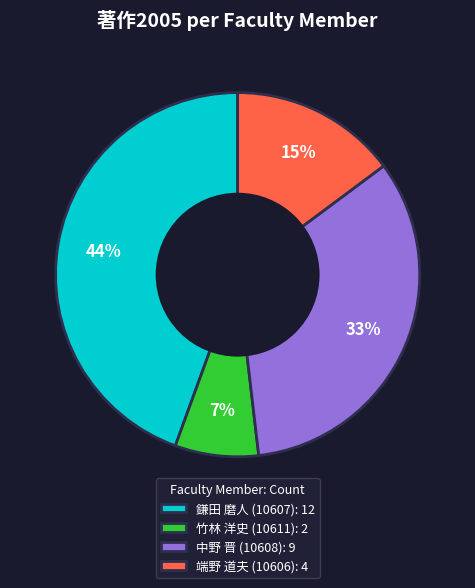

Is there any slice that represents more than half of the pie?

No